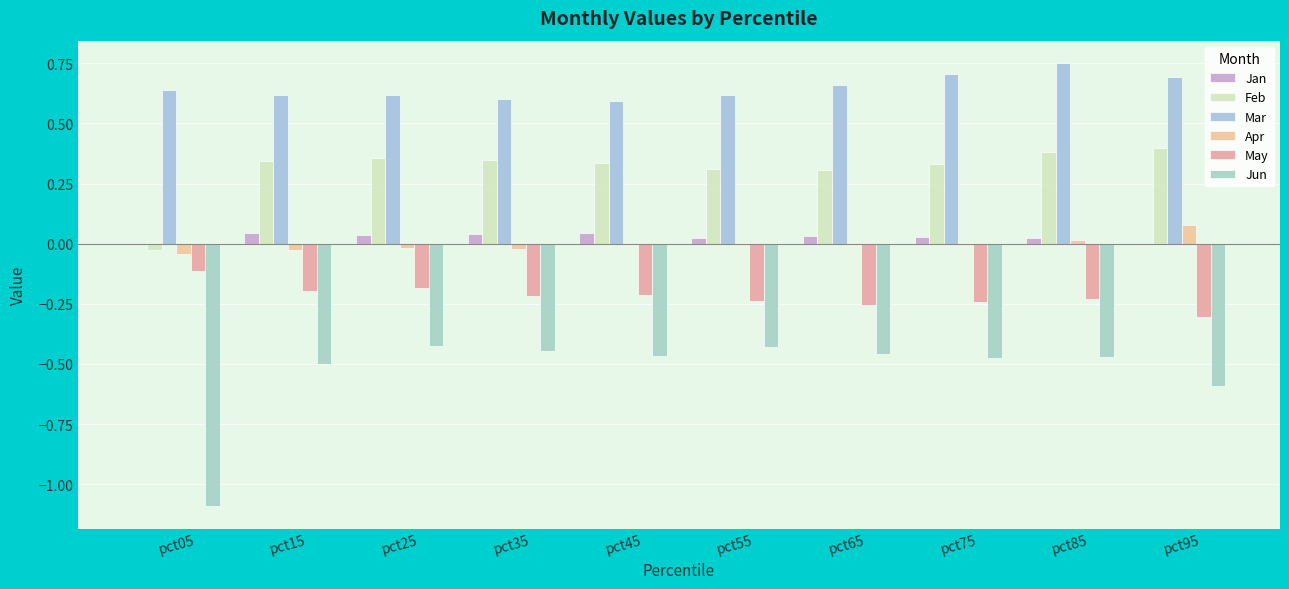

What are all the series names shown in the legend?

Jan, Feb, Mar, Apr, May, Jun